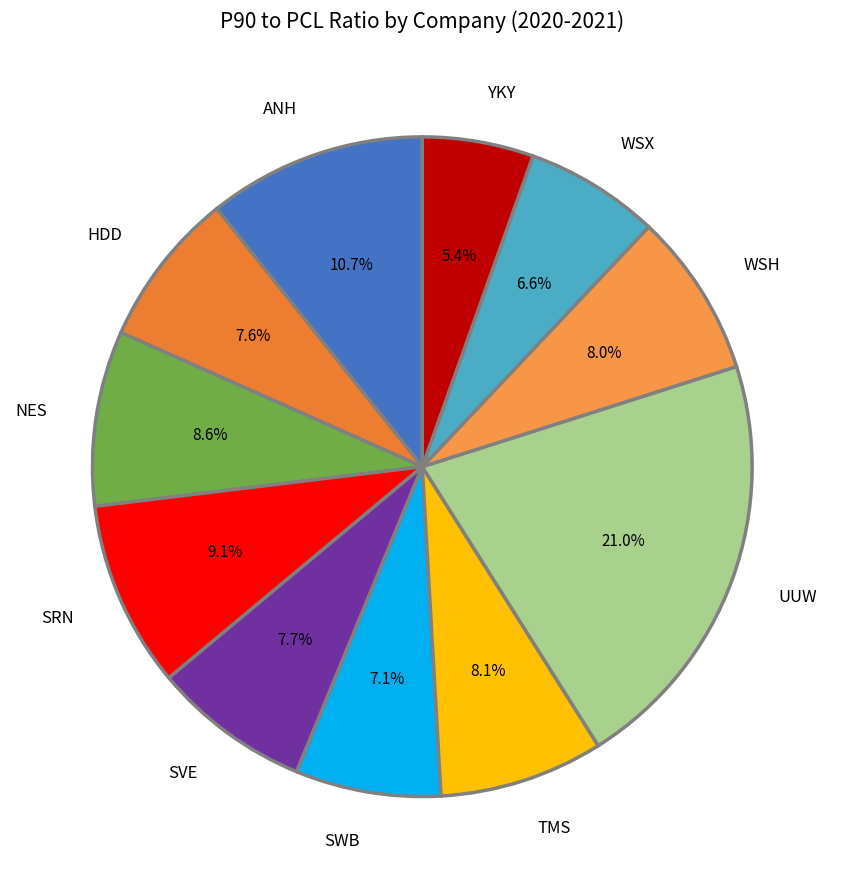

How many slices are in this pie chart?

11